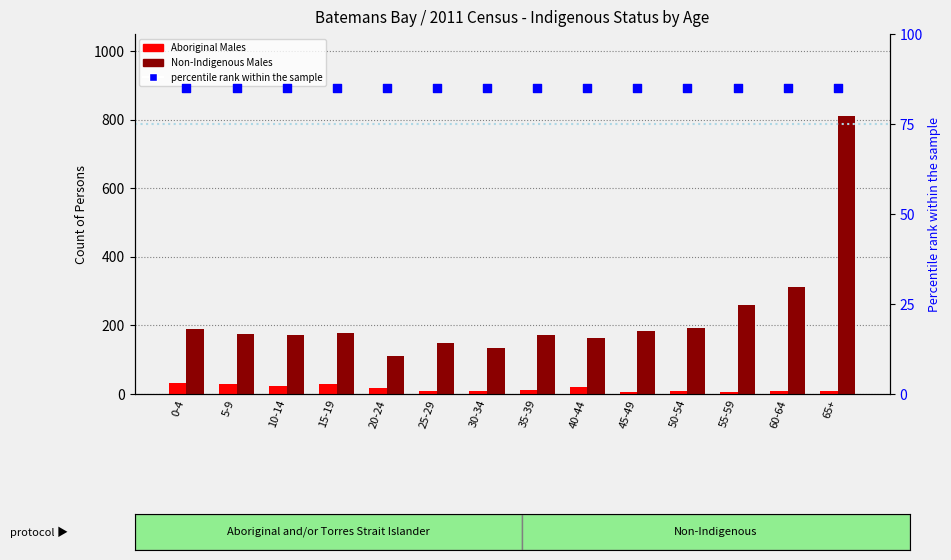

At which category is the sum across all series the highest?

65+